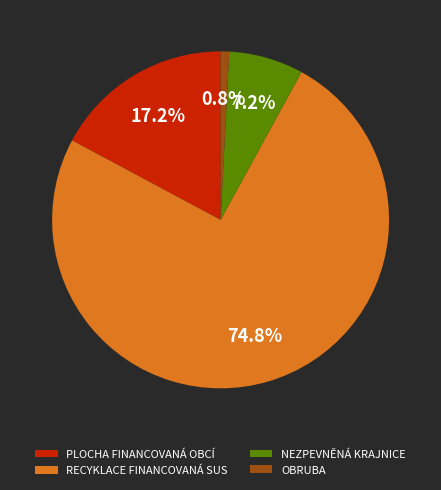

Is the sum of NEZPEVNĚNÁ KRAJNICE and OBRUBA greater than half?

No